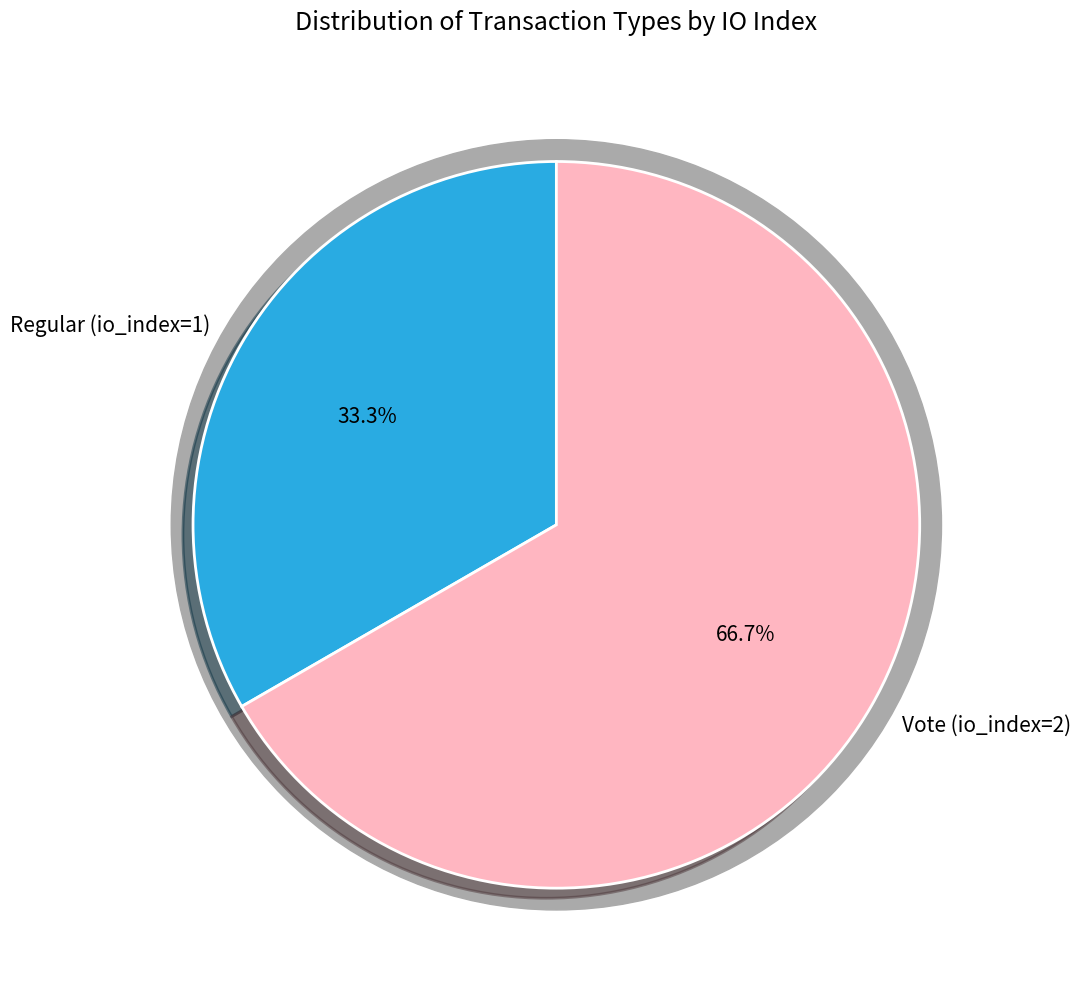

To the nearest percent, what portion does Regular (io_index=1) represent?

33%